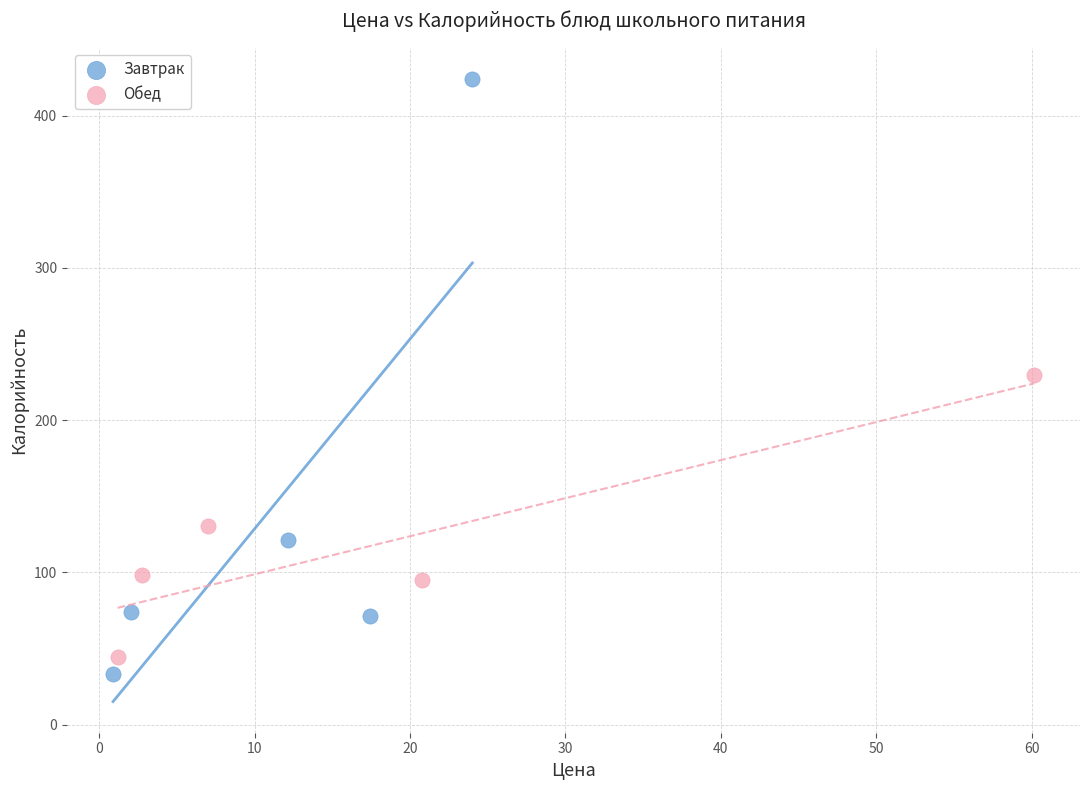

Which series reaches the minimum Y coordinate?

Завтрак